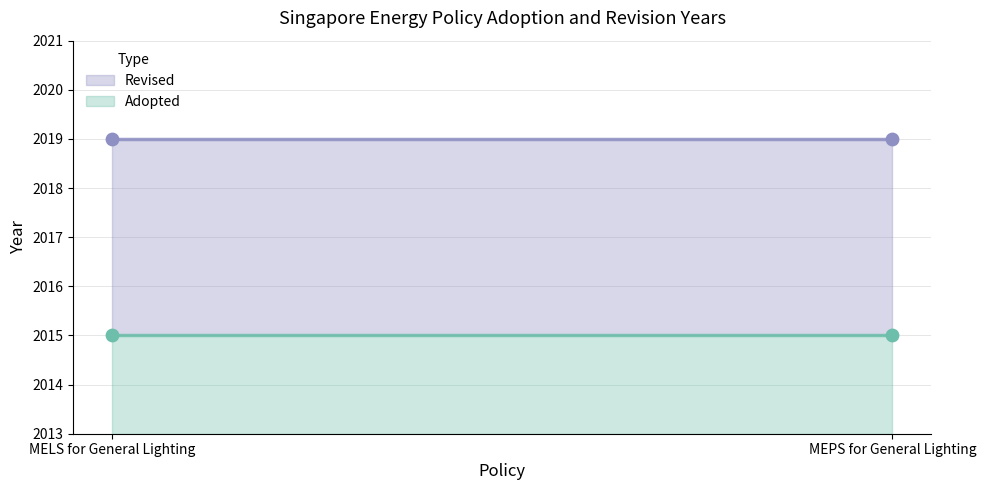

Which series has the largest total across all categories?

Revised